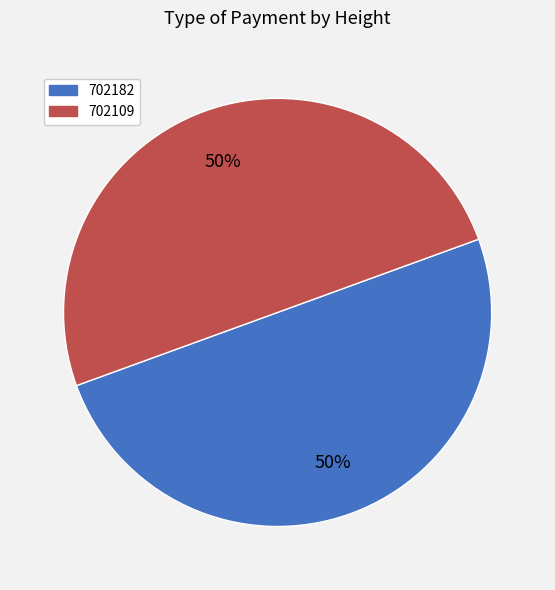

Approximately how many times larger is the value at 702182 compared to 702109?

1.0